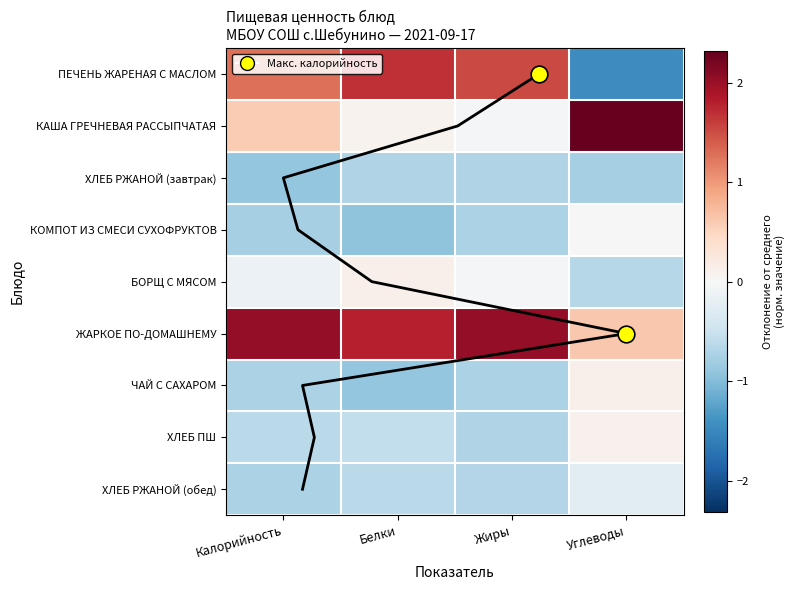

What is the greatest value displayed?

2.3